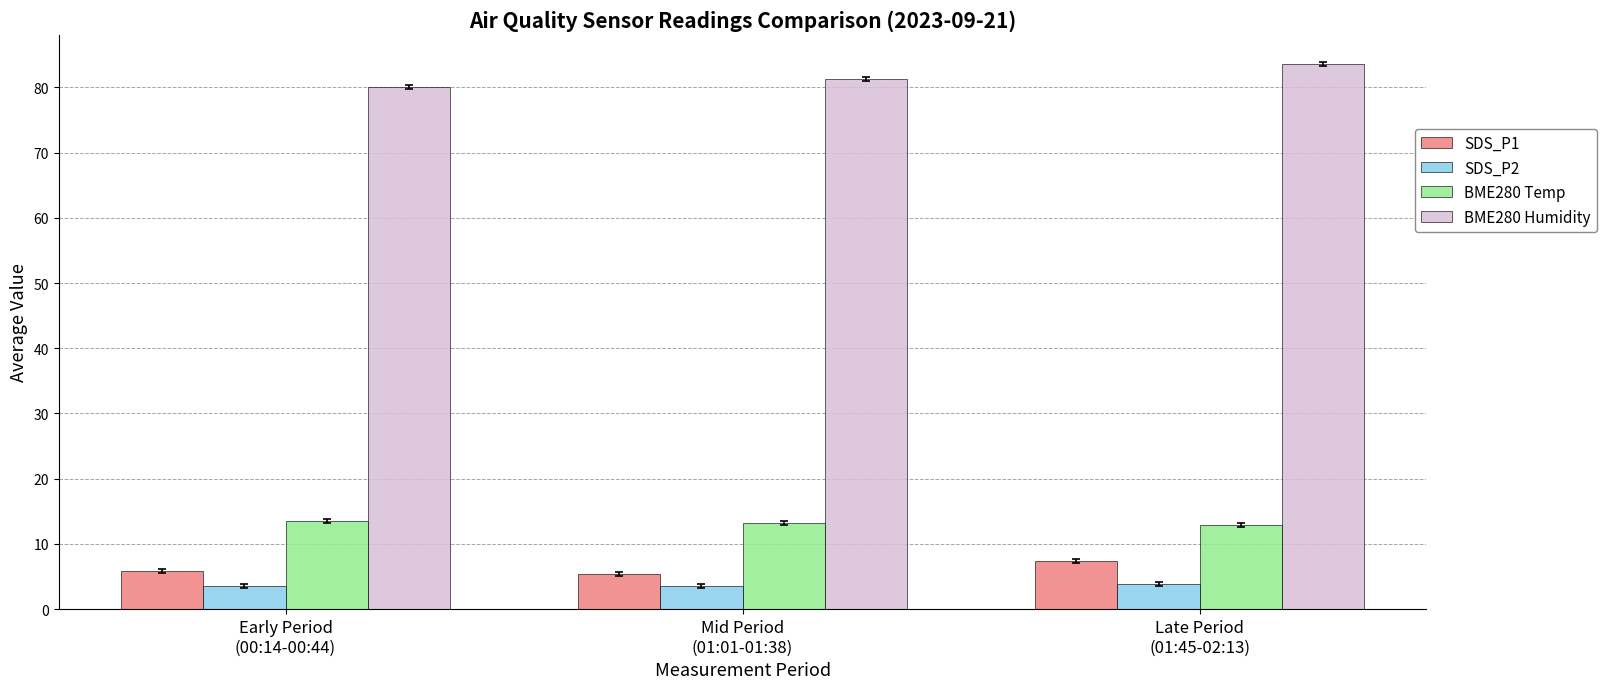

What is the minimum value for BME280 Temp?

13.0